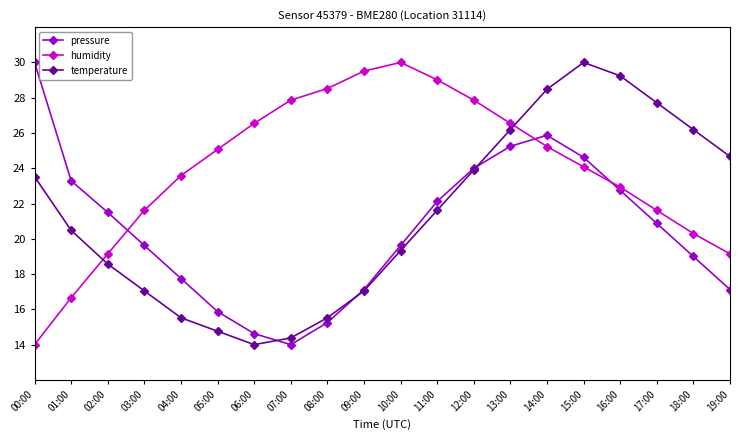

Where is pressure nearest to the value 22?

11:00